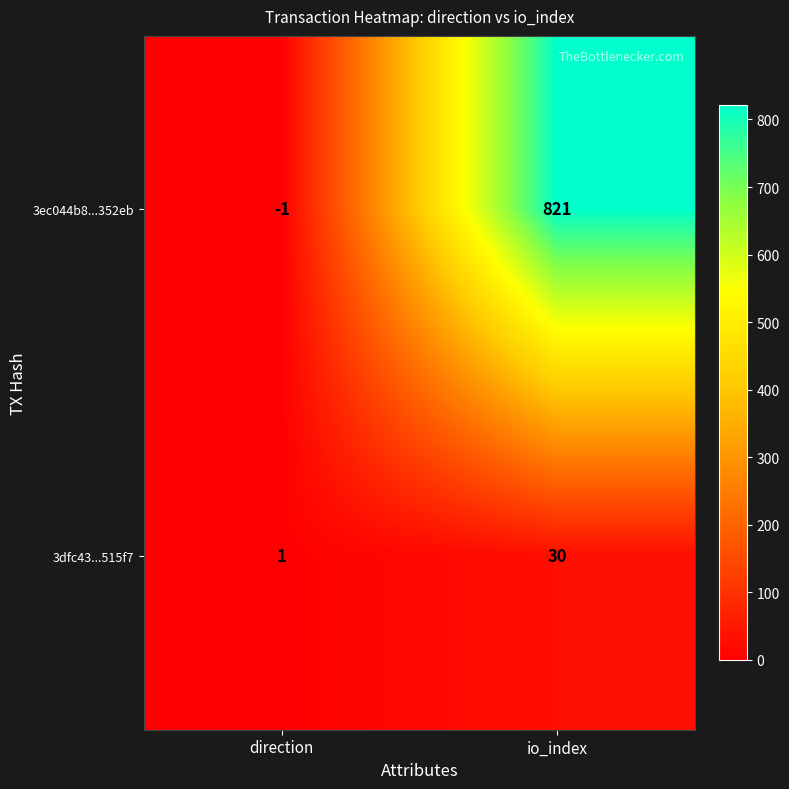

Reading left to right, transcribe all the data shown in this chart.

3ec044b8...352eb: -1	821
3dfc43...515f7: 1	30